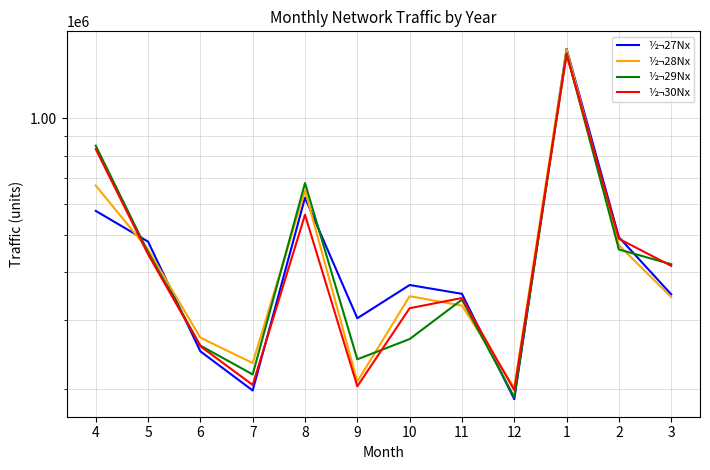

How many lines are shown in the chart?

4